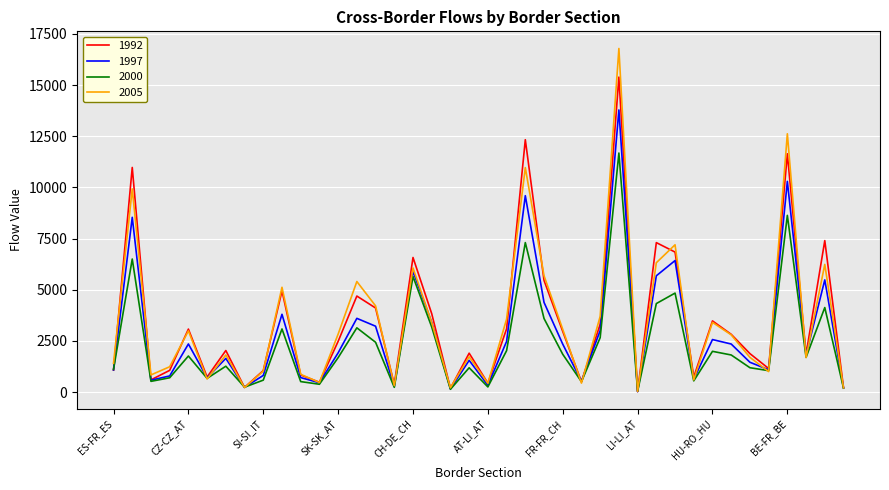

What are all the series names shown in the legend?

1992, 1997, 2000, 2005